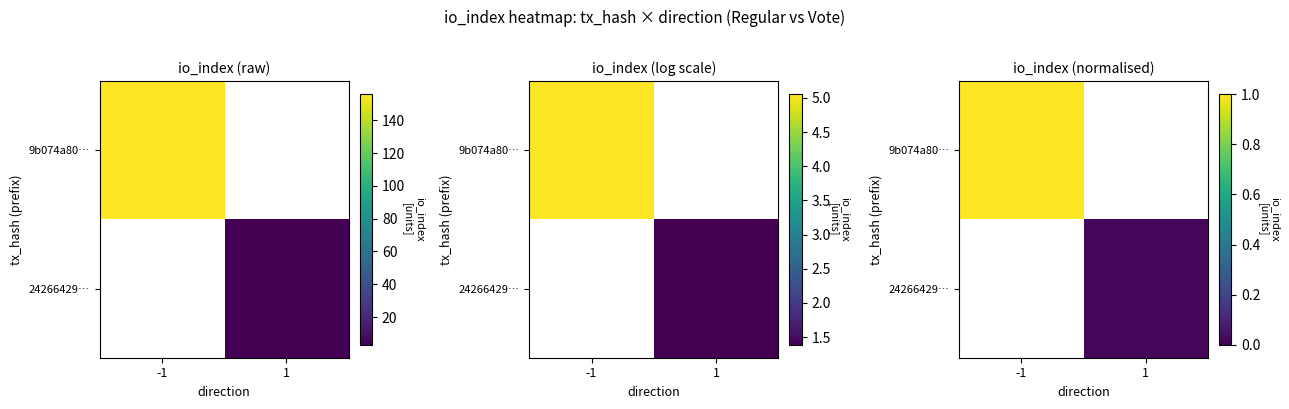

Which has a higher value, 1 or -1?

-1